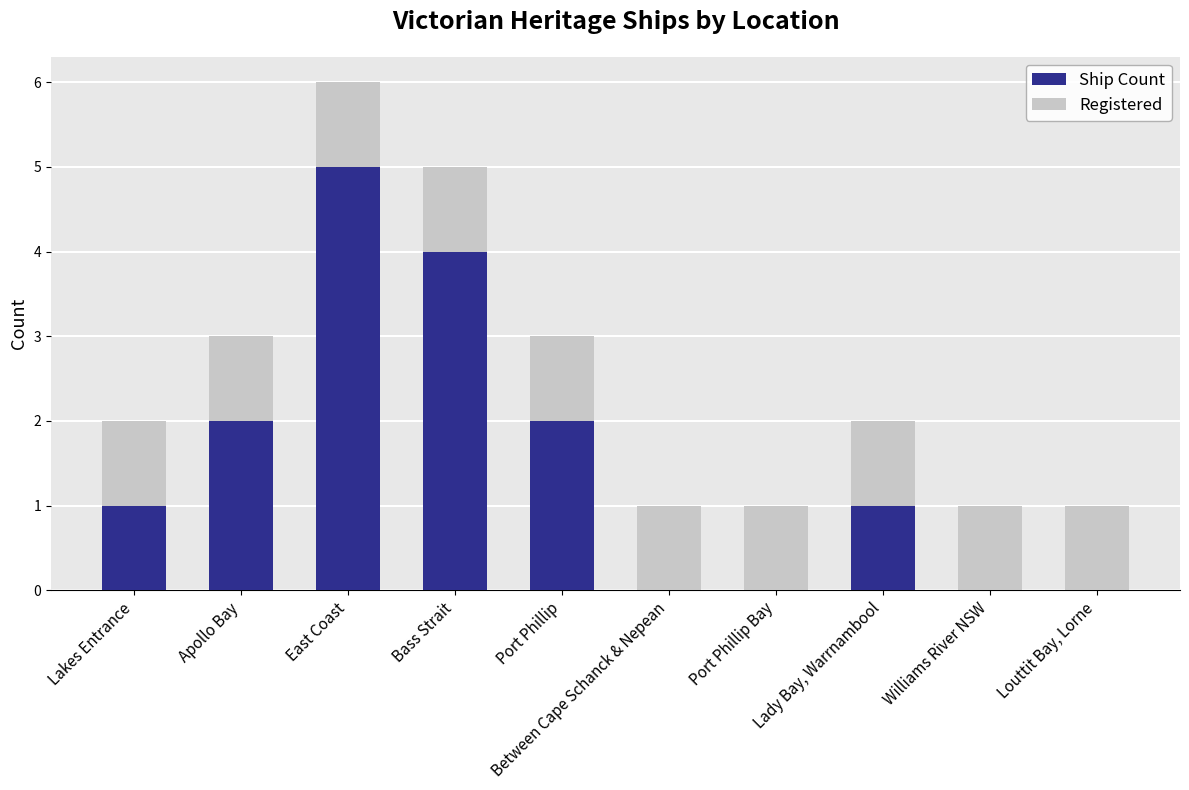

Are the bars horizontal?

No